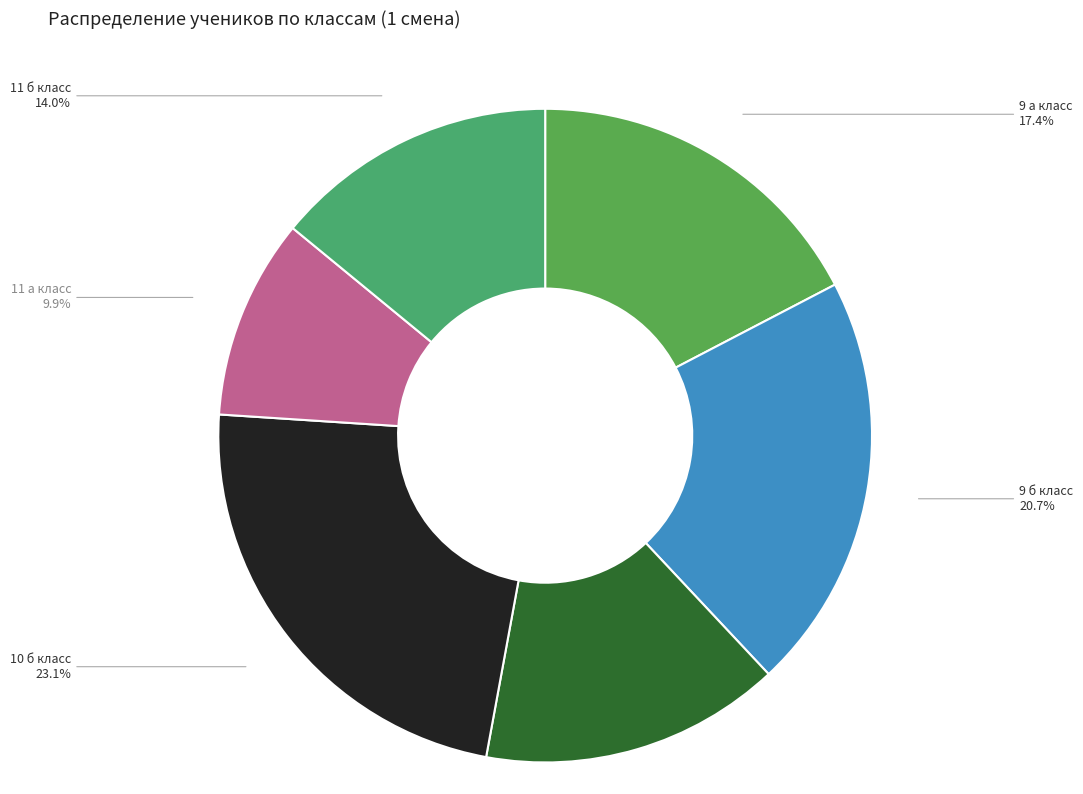

To the nearest percent, what is the average slice percentage?

17%